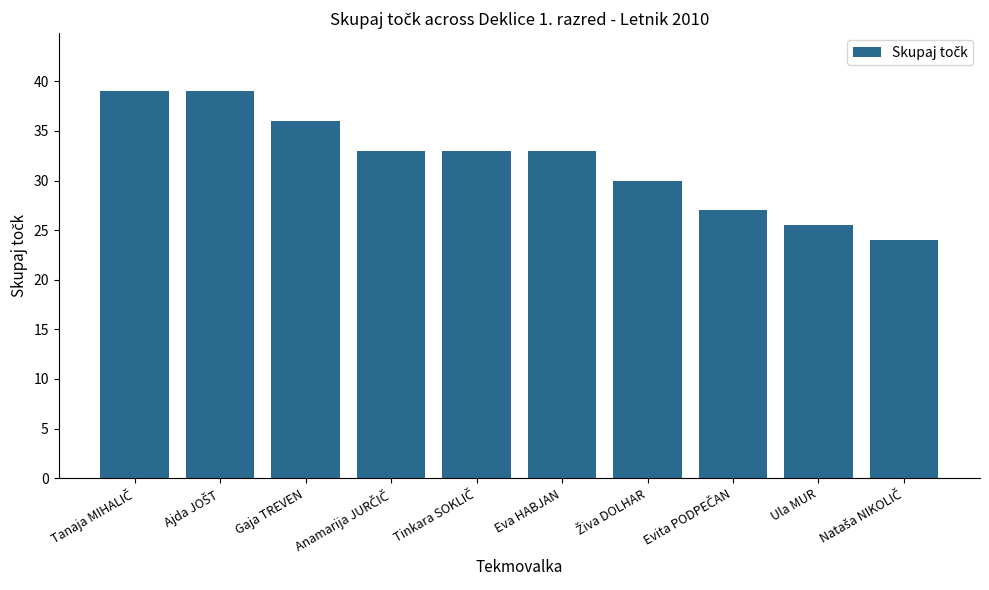

What is the approximate value at Gaja TREVEN?

36.0